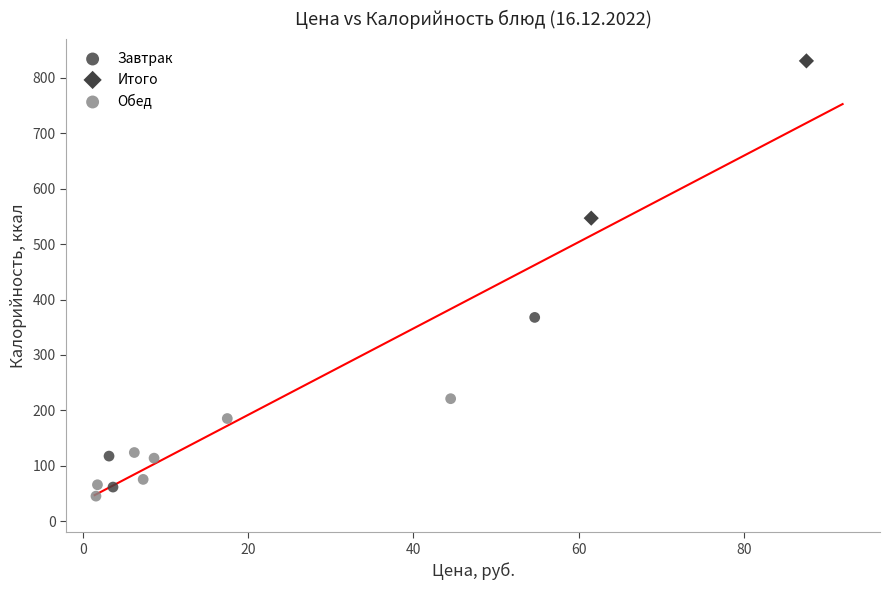

Which series has the widest spread of Y values?

Завтрак